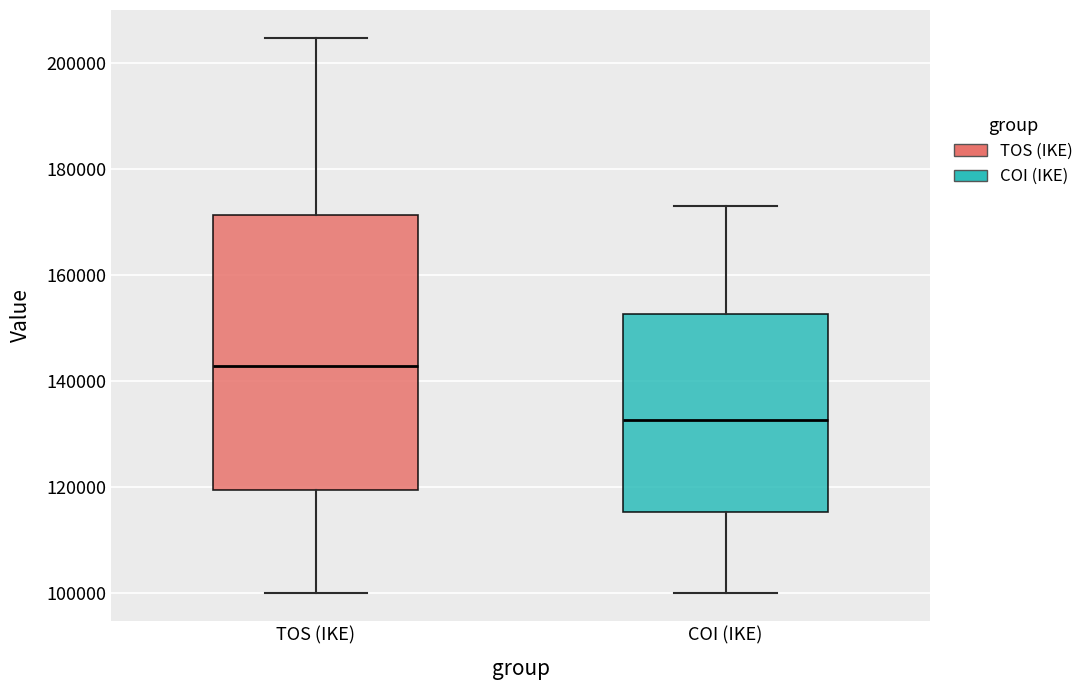

Where does the median line of the box for COI (IKE) sit on the y-axis? The values are not printed on the chart, so give them approximately, as read against the axis.

132000